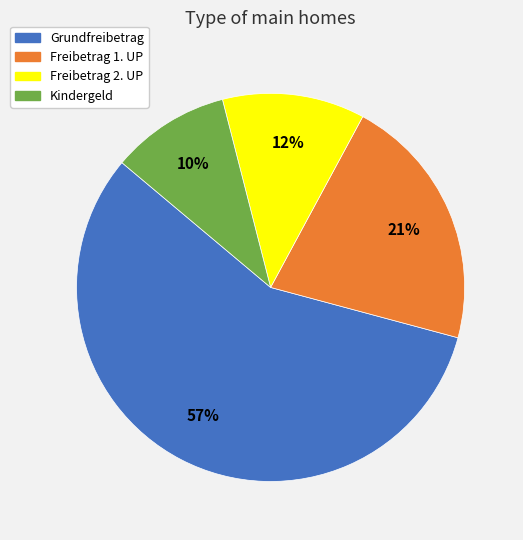

Which category accounts for the majority?

Grundfreibetrag